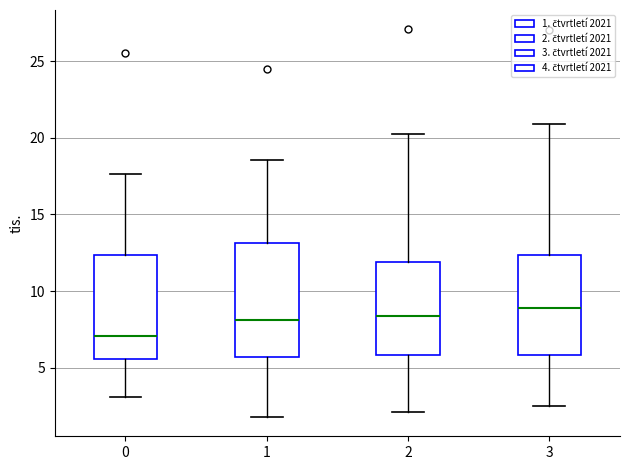

Where does the median line of the box at x = 0 sit on the y-axis? The values are not printed on the chart, so give them approximately, as read against the axis.

7.0